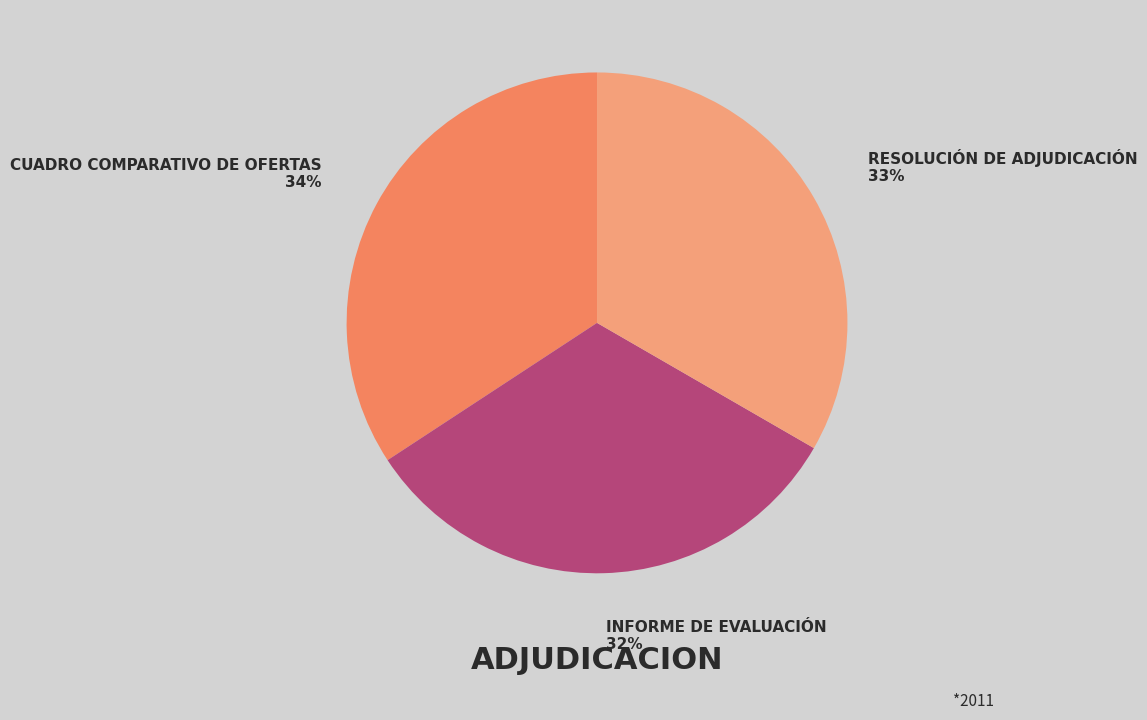

Rank the categories by value from highest to lowest.

CUADRO COMPARATIVO DE OFERTAS 34%, RESOLUCIÓN DE ADJUDICACIÓN 33%, INFORME DE EVALUACIÓN 32%